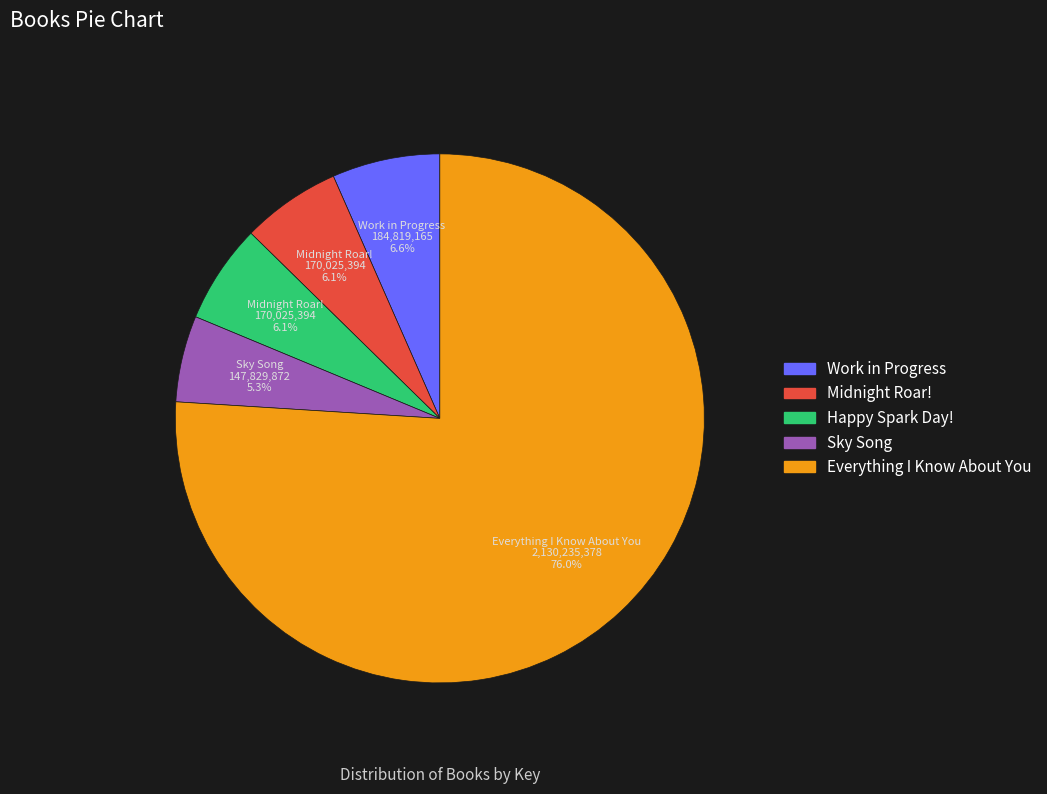

Which slice is the smallest?

Sky Song